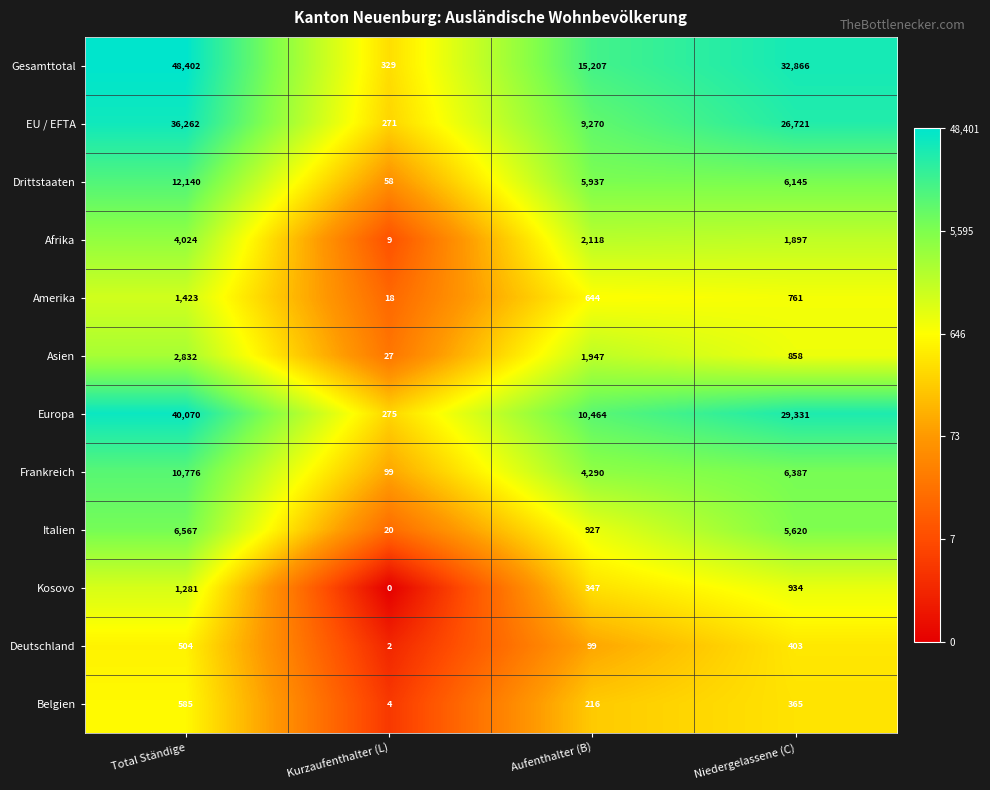

At which category is the sum across all series the highest?

Total Ständige